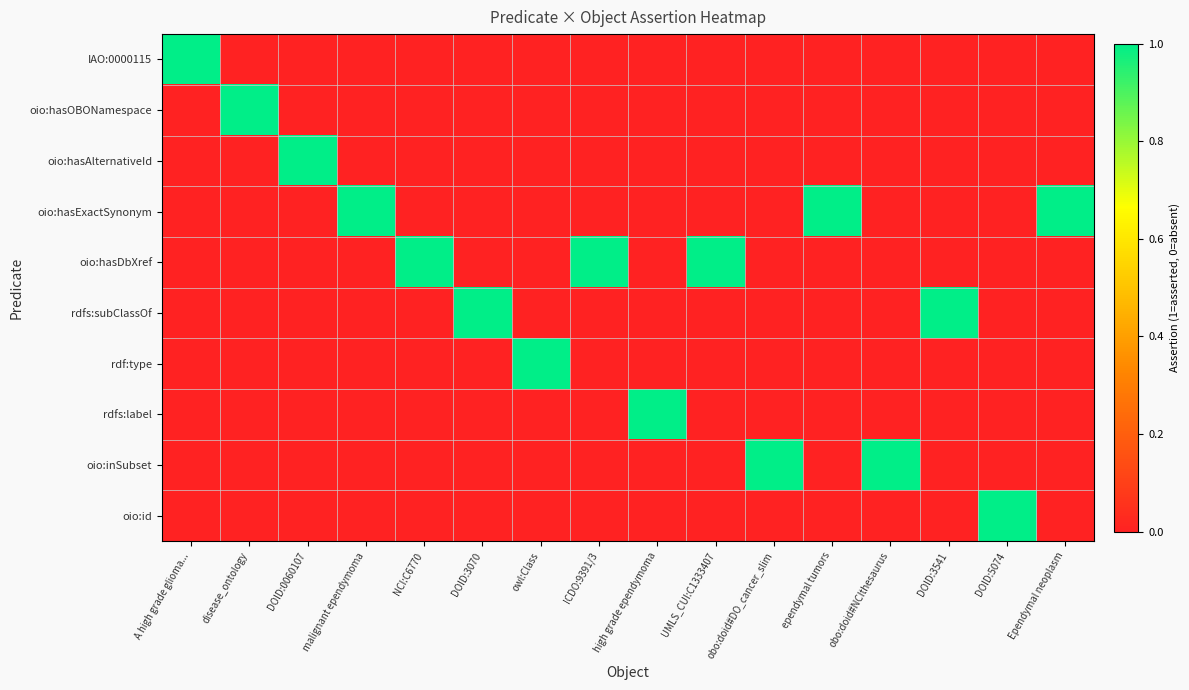

Reading left to right, extract all data points from this chart.

IAO:0000115: A high grade glioma...=1	disease_ontology=0	DOID:0060107=0	malignant ependymoma=0	NCI:C6770=0	DOID:3070=0	owl:Class=0	ICDO:9391/3=0	high grade ependymoma=0	UMLS_CUI:C1333407=0	obo:doid#DO_cancer_slim=0	ependymal tumors=0	obo:doid#NCIthesaurus=0	DOID:3541=0	DOID:5074=0	Ependymal neoplasm=0
oio:hasOBONamespace: A high grade glioma...=0	disease_ontology=1	DOID:0060107=0	malignant ependymoma=0	NCI:C6770=0	DOID:3070=0	owl:Class=0	ICDO:9391/3=0	high grade ependymoma=0	UMLS_CUI:C1333407=0	obo:doid#DO_cancer_slim=0	ependymal tumors=0	obo:doid#NCIthesaurus=0	DOID:3541=0	DOID:5074=0	Ependymal neoplasm=0
oio:hasAlternativeId: A high grade glioma...=0	disease_ontology=0	DOID:0060107=1	malignant ependymoma=0	NCI:C6770=0	DOID:3070=0	owl:Class=0	ICDO:9391/3=0	high grade ependymoma=0	UMLS_CUI:C1333407=0	obo:doid#DO_cancer_slim=0	ependymal tumors=0	obo:doid#NCIthesaurus=0	DOID:3541=0	DOID:5074=0	Ependymal neoplasm=0
oio:hasExactSynonym: A high grade glioma...=0	disease_ontology=0	DOID:0060107=0	malignant ependymoma=1	NCI:C6770=0	DOID:3070=0	owl:Class=0	ICDO:9391/3=0	high grade ependymoma=0	UMLS_CUI:C1333407=0	obo:doid#DO_cancer_slim=0	ependymal tumors=1	obo:doid#NCIthesaurus=0	DOID:3541=0	DOID:5074=0	Ependymal neoplasm=1
oio:hasDbXref: A high grade glioma...=0	disease_ontology=0	DOID:0060107=0	malignant ependymoma=0	NCI:C6770=1	DOID:3070=0	owl:Class=0	ICDO:9391/3=1	high grade ependymoma=0	UMLS_CUI:C1333407=1	obo:doid#DO_cancer_slim=0	ependymal tumors=0	obo:doid#NCIthesaurus=0	DOID:3541=0	DOID:5074=0	Ependymal neoplasm=0
rdfs:subClassOf: A high grade glioma...=0	disease_ontology=0	DOID:0060107=0	malignant ependymoma=0	NCI:C6770=0	DOID:3070=1	owl:Class=0	ICDO:9391/3=0	high grade ependymoma=0	UMLS_CUI:C1333407=0	obo:doid#DO_cancer_slim=0	ependymal tumors=0	obo:doid#NCIthesaurus=0	DOID:3541=1	DOID:5074=0	Ependymal neoplasm=0
rdf:type: A high grade glioma...=0	disease_ontology=0	DOID:0060107=0	malignant ependymoma=0	NCI:C6770=0	DOID:3070=0	owl:Class=1	ICDO:9391/3=0	high grade ependymoma=0	UMLS_CUI:C1333407=0	obo:doid#DO_cancer_slim=0	ependymal tumors=0	obo:doid#NCIthesaurus=0	DOID:3541=0	DOID:5074=0	Ependymal neoplasm=0
rdfs:label: A high grade glioma...=0	disease_ontology=0	DOID:0060107=0	malignant ependymoma=0	NCI:C6770=0	DOID:3070=0	owl:Class=0	ICDO:9391/3=0	high grade ependymoma=1	UMLS_CUI:C1333407=0	obo:doid#DO_cancer_slim=0	ependymal tumors=0	obo:doid#NCIthesaurus=0	DOID:3541=0	DOID:5074=0	Ependymal neoplasm=0
oio:inSubset: A high grade glioma...=0	disease_ontology=0	DOID:0060107=0	malignant ependymoma=0	NCI:C6770=0	DOID:3070=0	owl:Class=0	ICDO:9391/3=0	high grade ependymoma=0	UMLS_CUI:C1333407=0	obo:doid#DO_cancer_slim=1	ependymal tumors=0	obo:doid#NCIthesaurus=1	DOID:3541=0	DOID:5074=0	Ependymal neoplasm=0
oio:id: A high grade glioma...=0	disease_ontology=0	DOID:0060107=0	malignant ependymoma=0	NCI:C6770=0	DOID:3070=0	owl:Class=0	ICDO:9391/3=0	high grade ependymoma=0	UMLS_CUI:C1333407=0	obo:doid#DO_cancer_slim=0	ependymal tumors=0	obo:doid#NCIthesaurus=0	DOID:3541=0	DOID:5074=1	Ependymal neoplasm=0